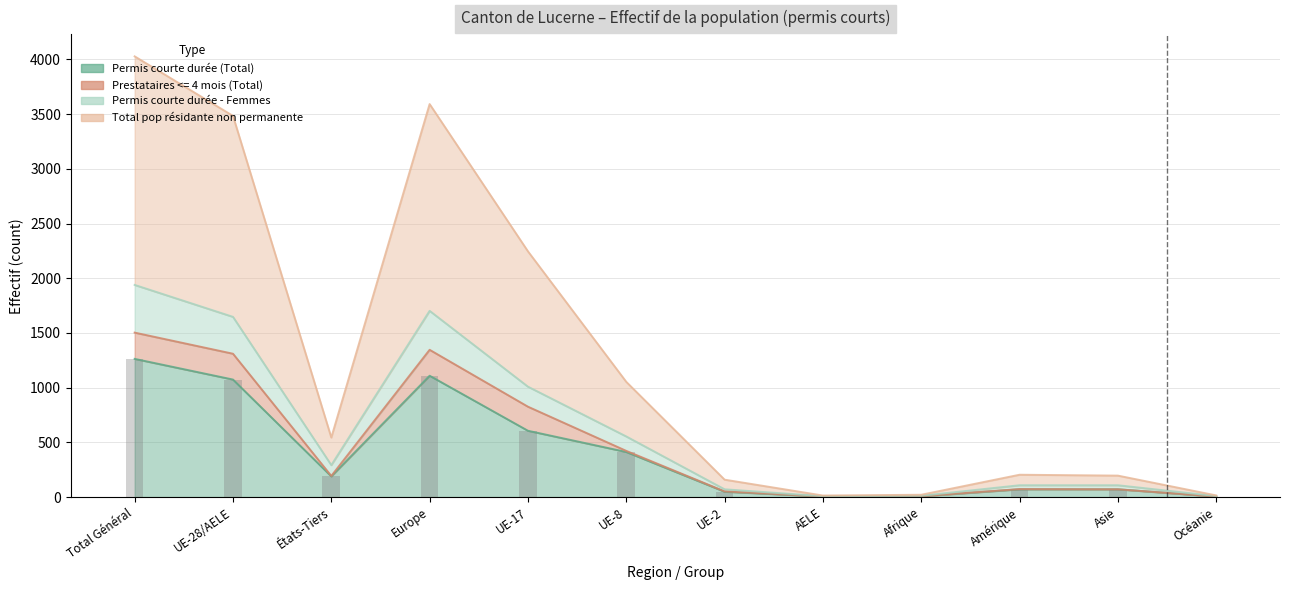

What is the lowest value of the Permis courte durée - Femmes series?

5